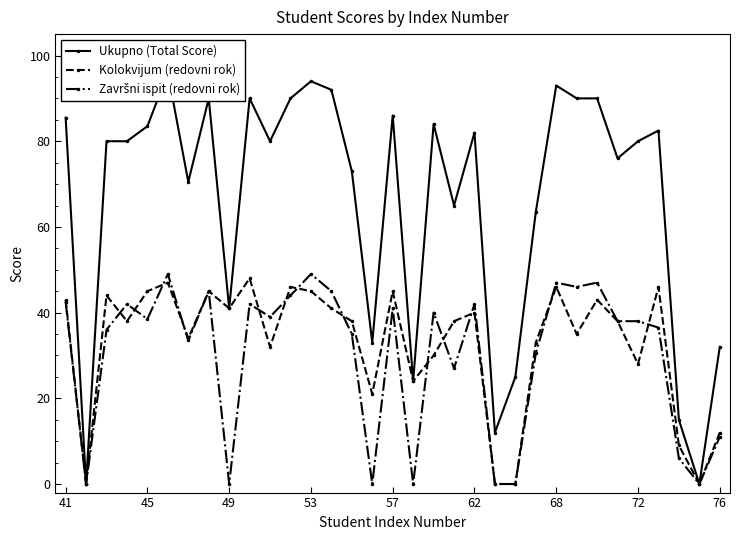

In Kolokvijum (redovni rok), how many points are higher than both neighbors (excluding endpoints)?

10